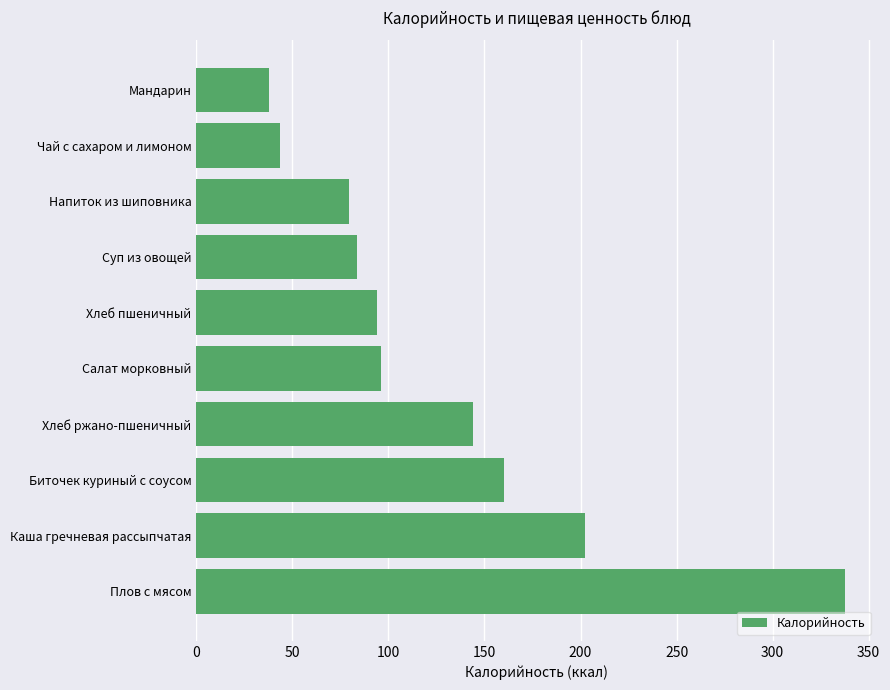

True or false: the data shows 160.4 at Биточек куриный с соусом.

True